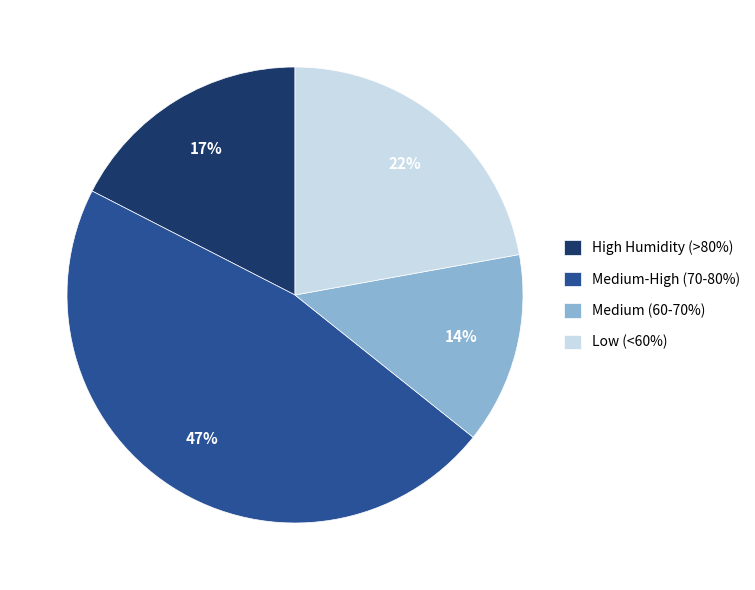

Is it true that Low (<60%) is 22% of the pie?

True